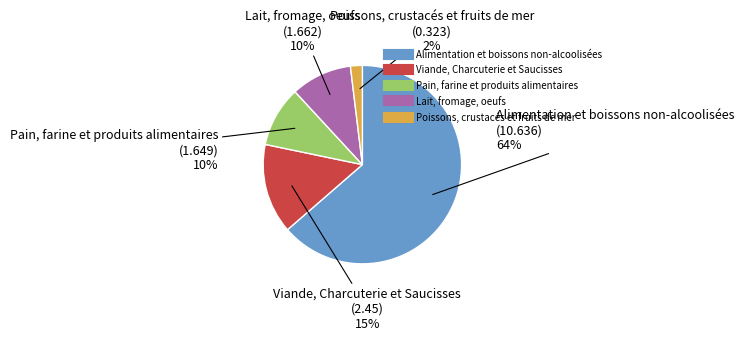

Which slice is the largest?

Alimentation et boissons non-alcoolisées